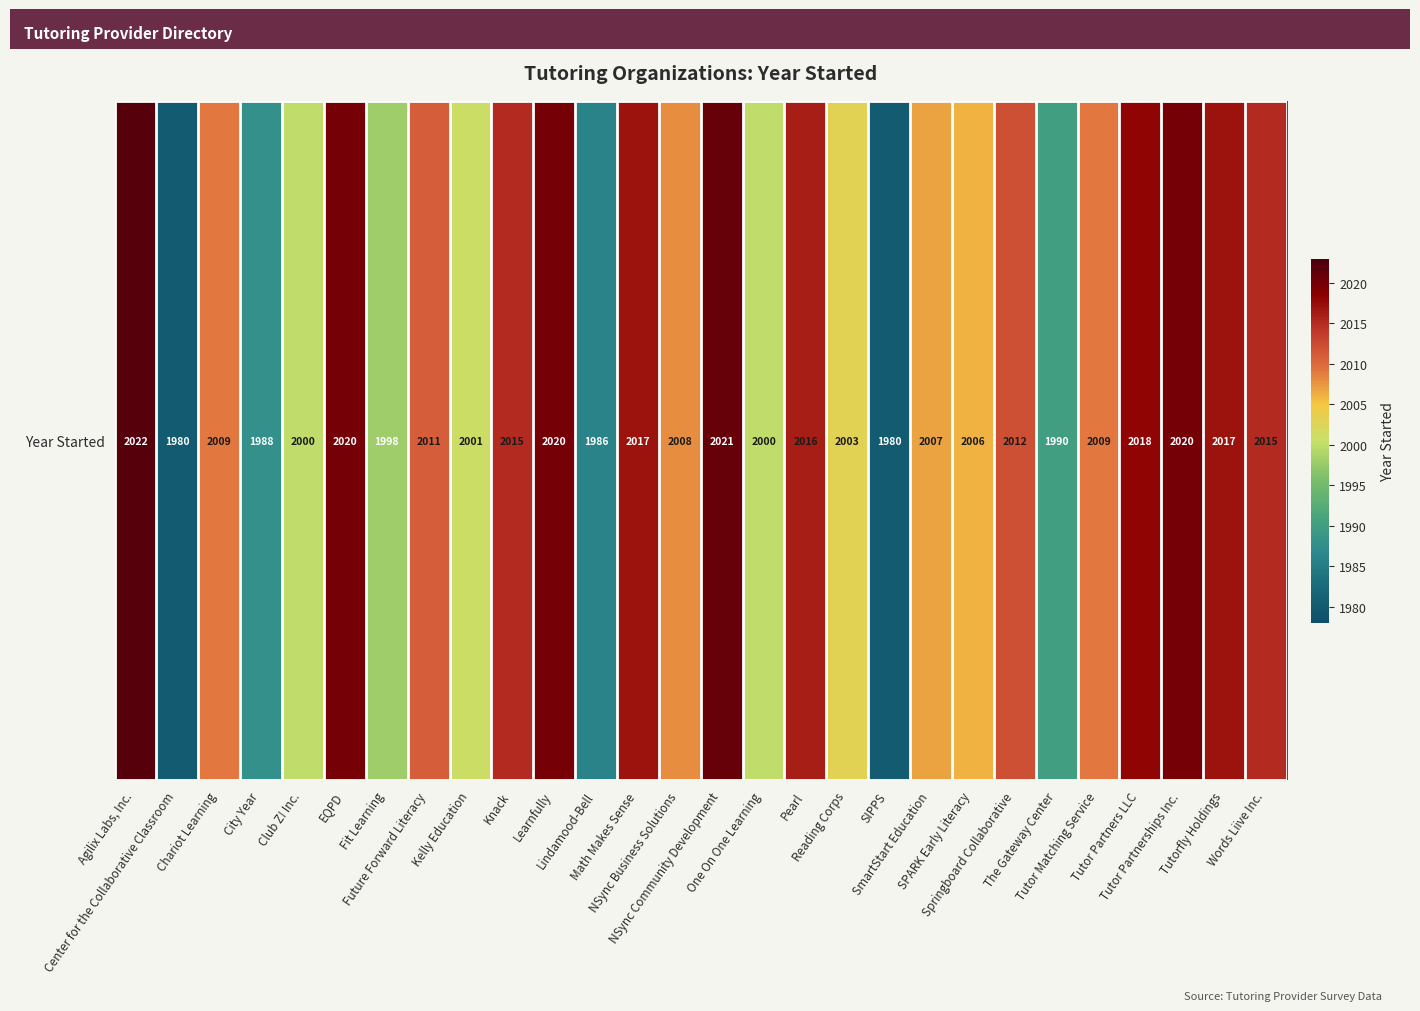

What is the difference between the maximum and minimum values?

42